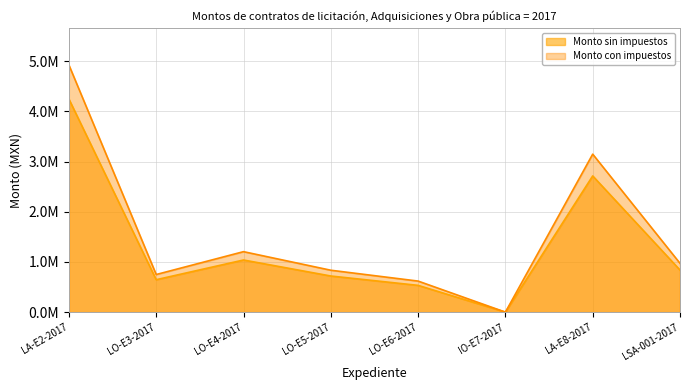

How many interior local peaks does the Monto con impuestos series have?

2